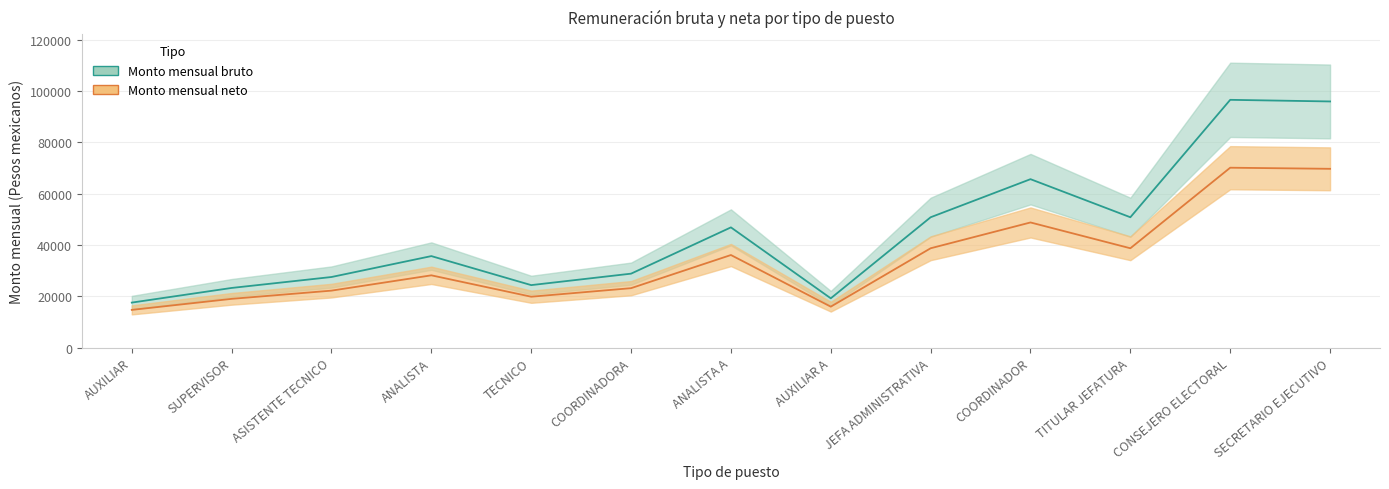

What position from the right is CONSEJERO ELECTORAL?

2